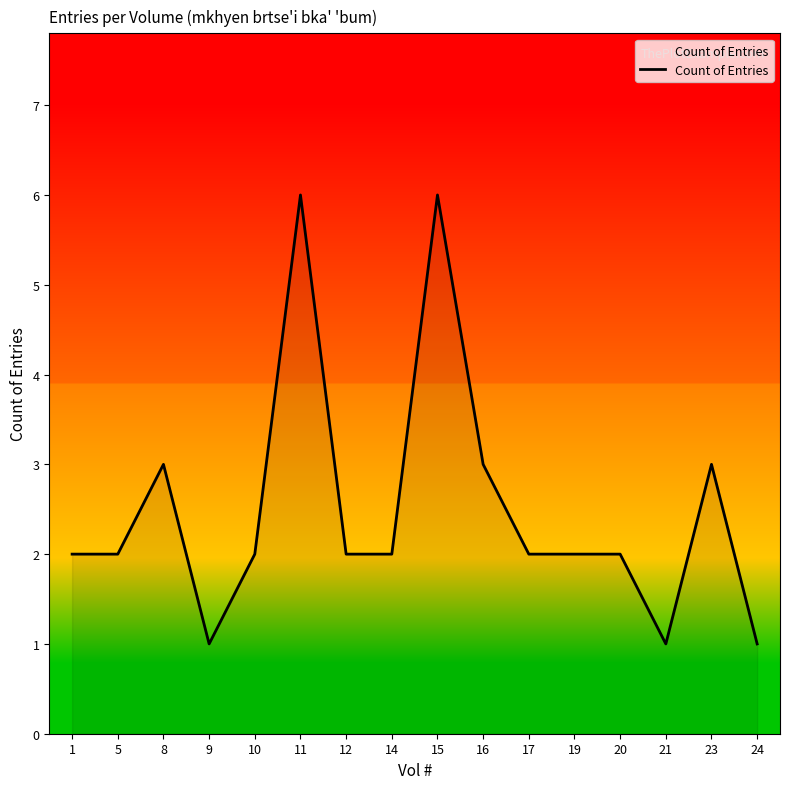

What is the maximum value shown in the chart?

6